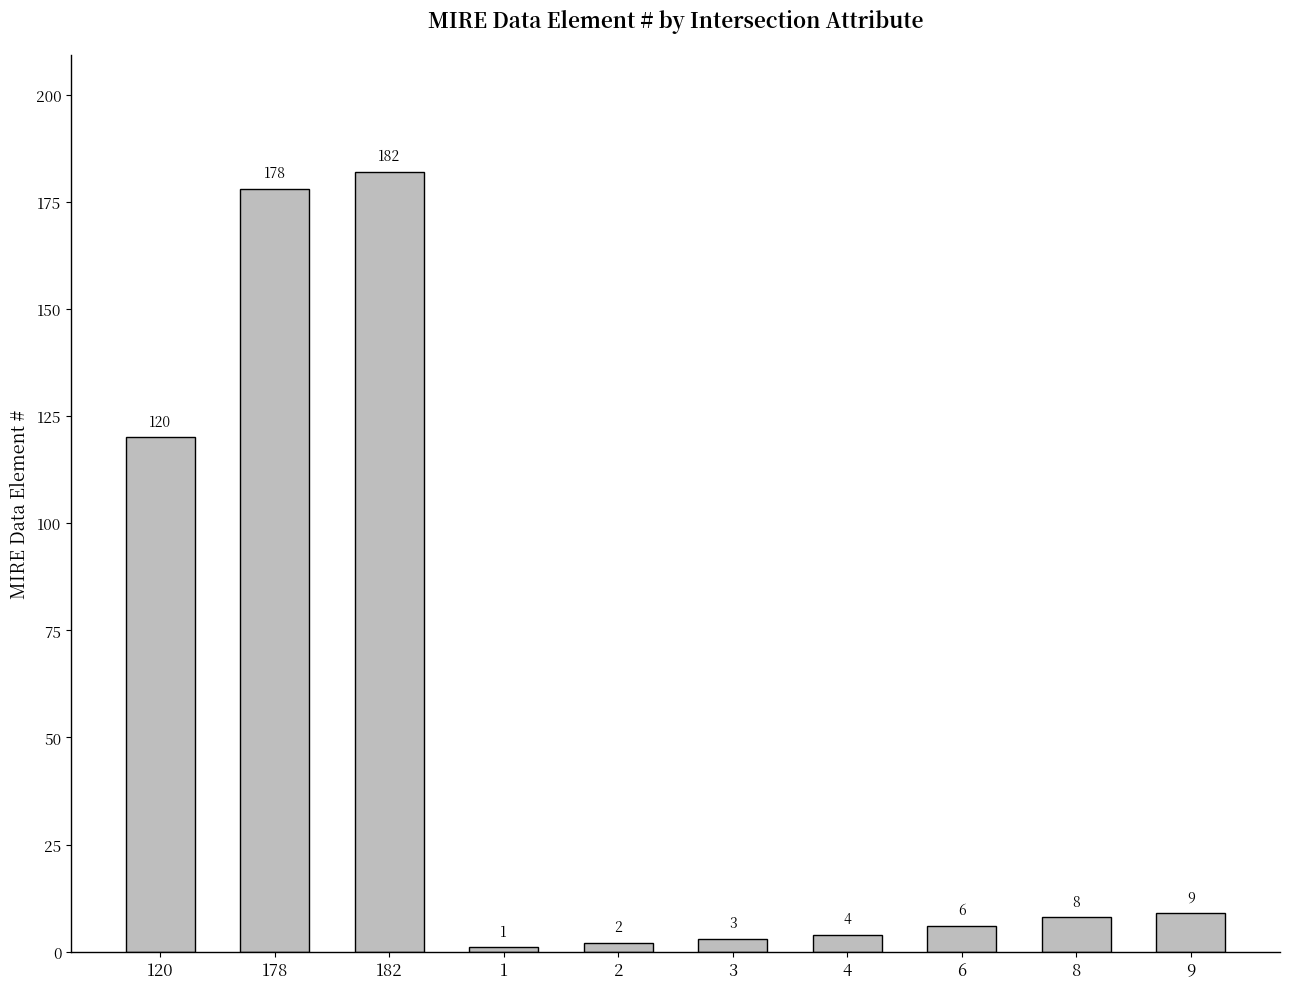

What value does the data have at 6?

6